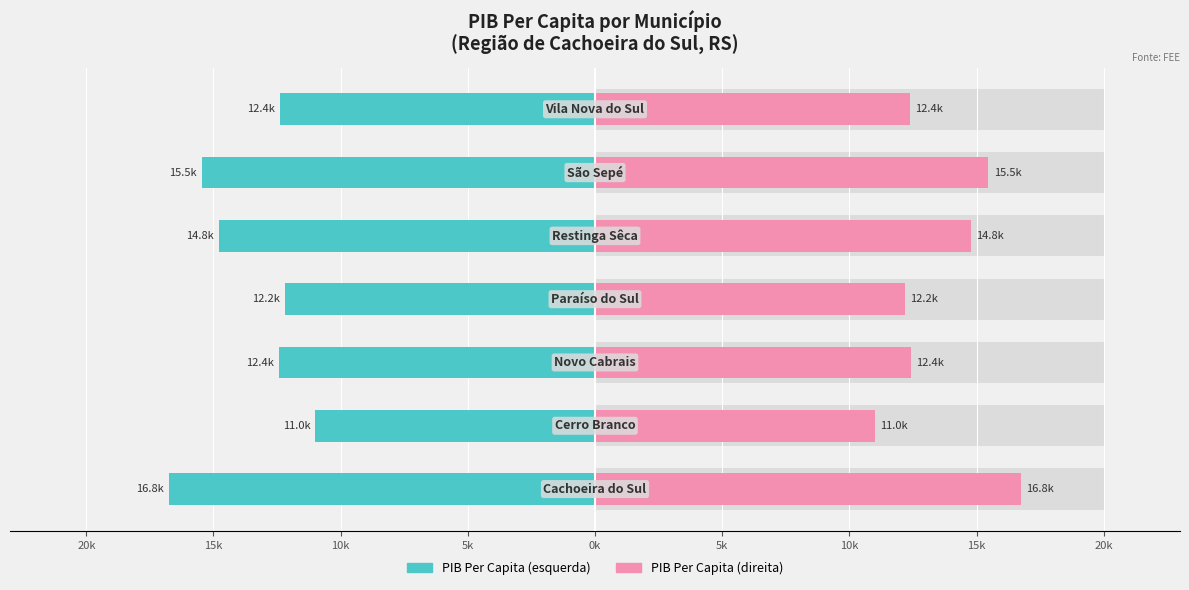

Count the number of data series in this chart.

2